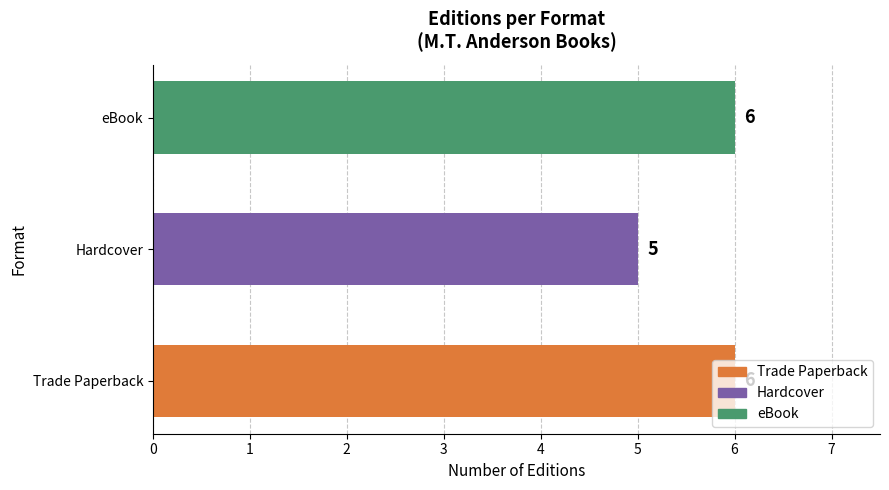

Count the number of categories in the chart.

3